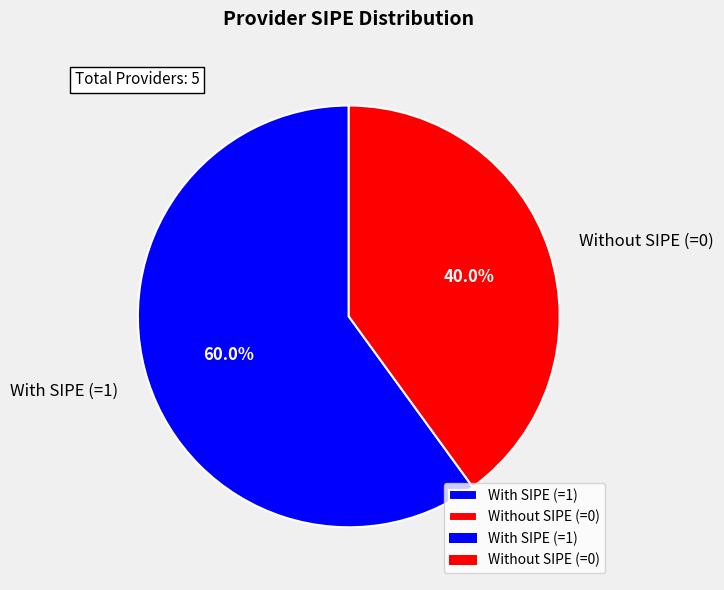

Is there any slice that represents more than half of the pie?

Yes